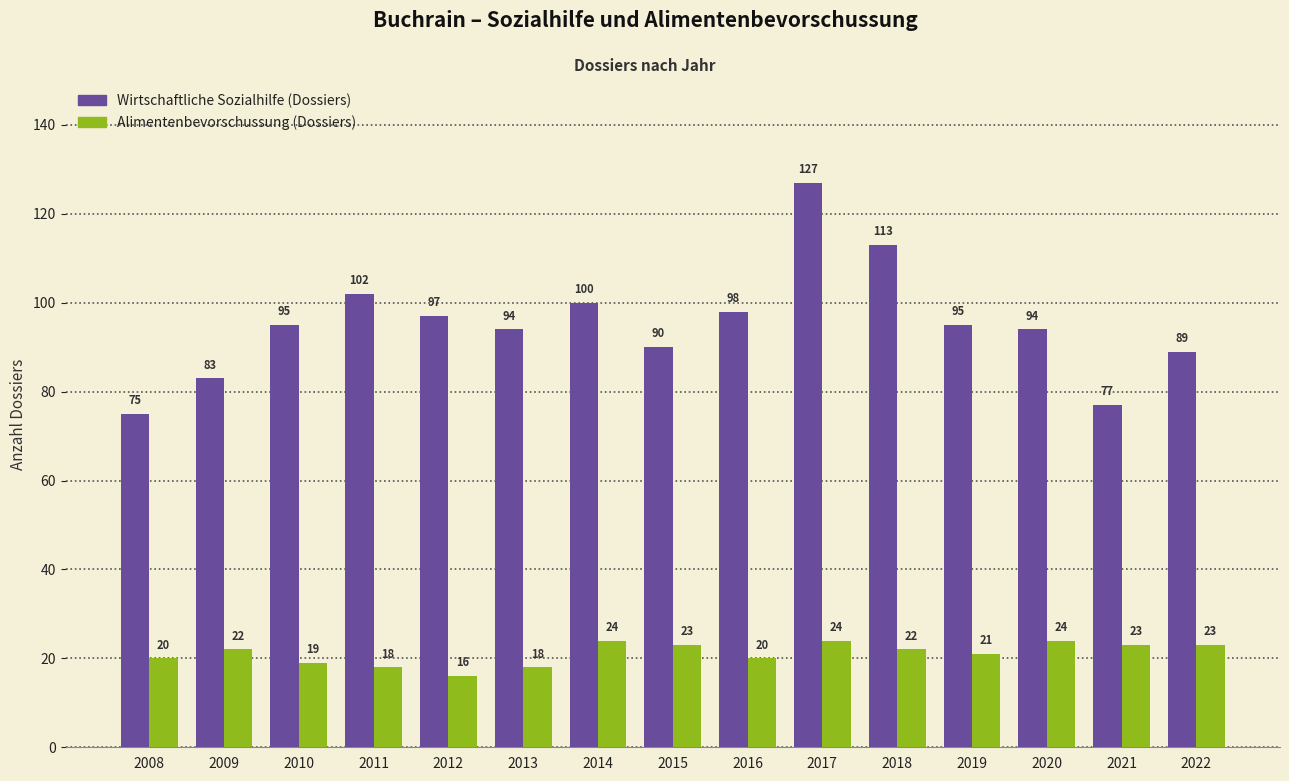

Is the value of Wirtschaftliche Sozialhilfe (Dossiers) at 2008 greater than the value of Alimentenbevorschussung (Dossiers) at 2014?

Yes